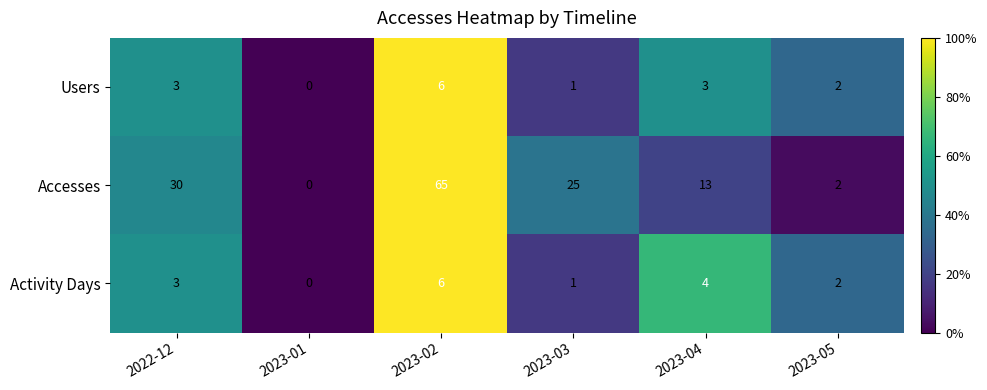

Between 2023-02 and 2023-04, which series saw the biggest shift?

Accesses